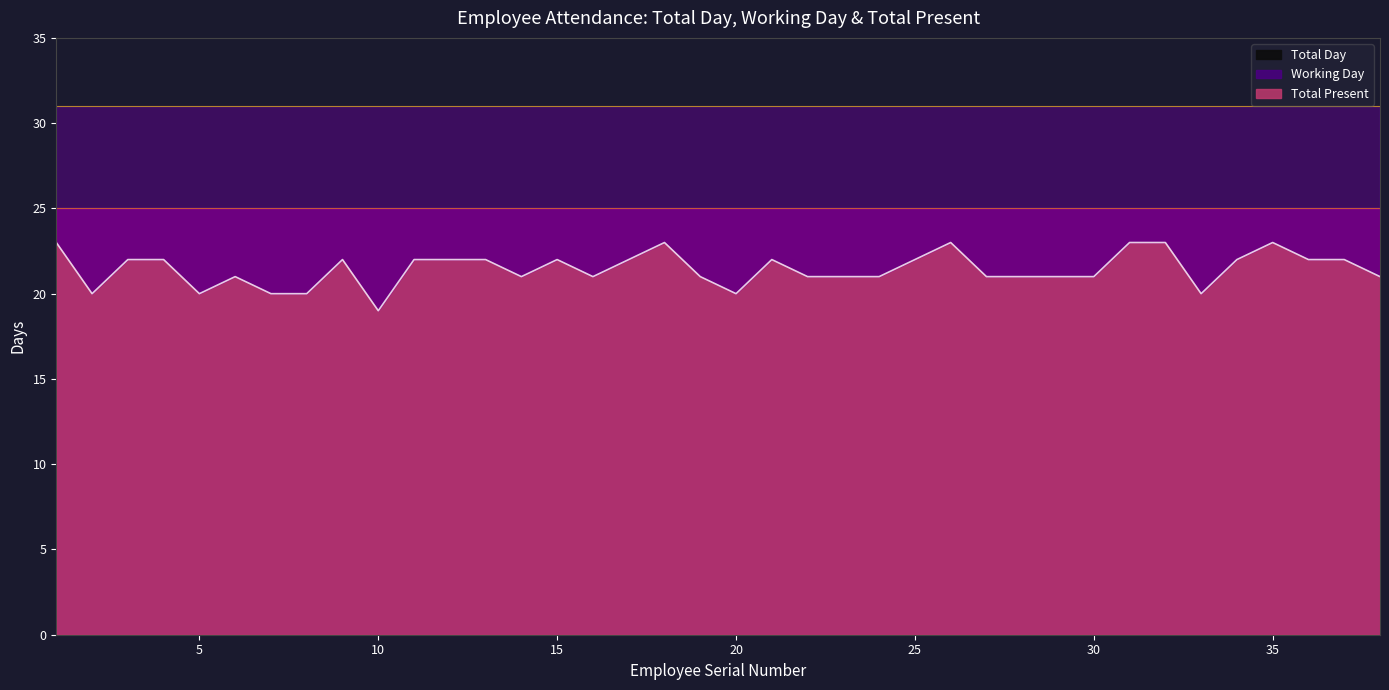

Which series has the largest total across all categories?

Total Day